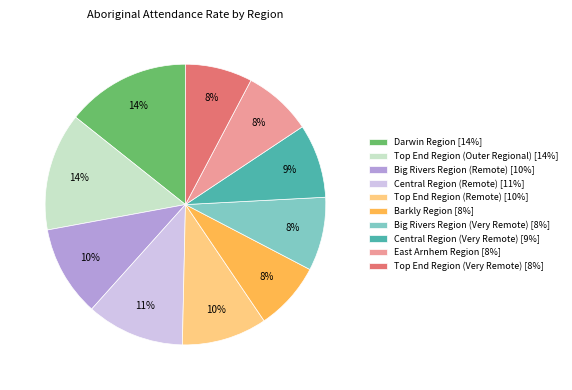

Do Central Region (Very Remote) [9%] and Barkly Region [8%] together represent more than half of the pie?

No